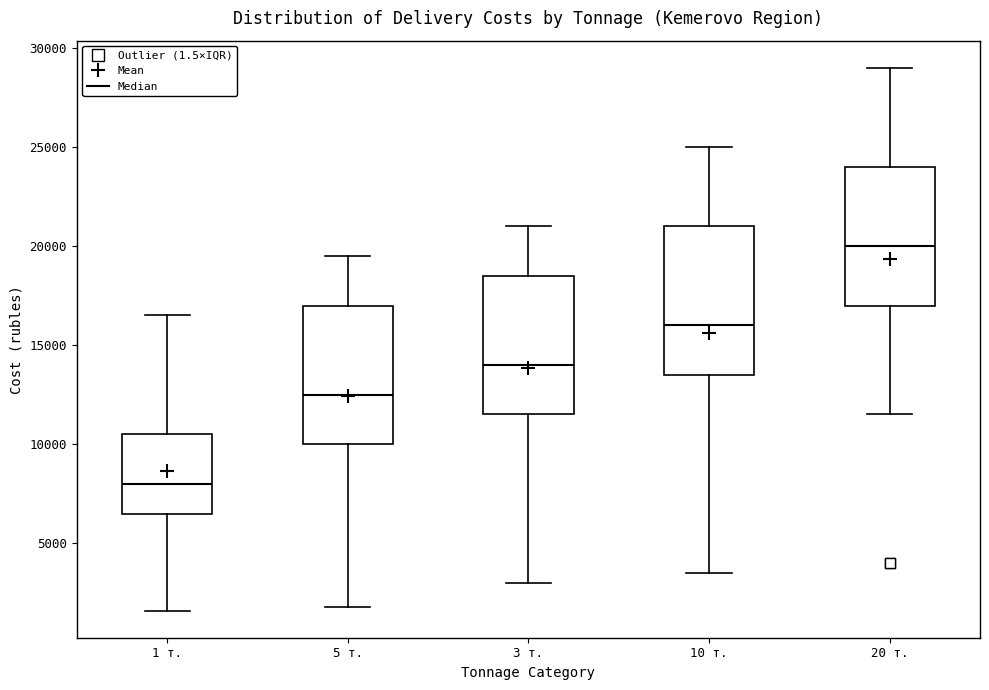

Where does the upper whisker of the box for 10 т. end on the y-axis? The values are not printed on the chart, so give them approximately, as read against the axis.

25000